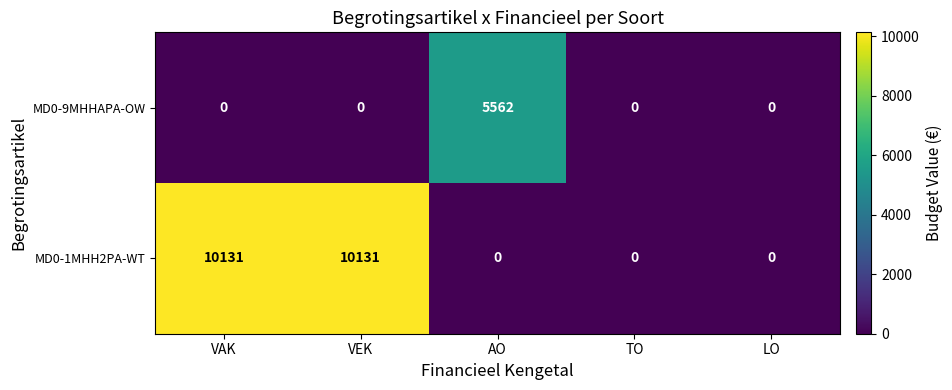

The value of MD0-9MHHAPA-OW at VEK is 0. True or false?

True